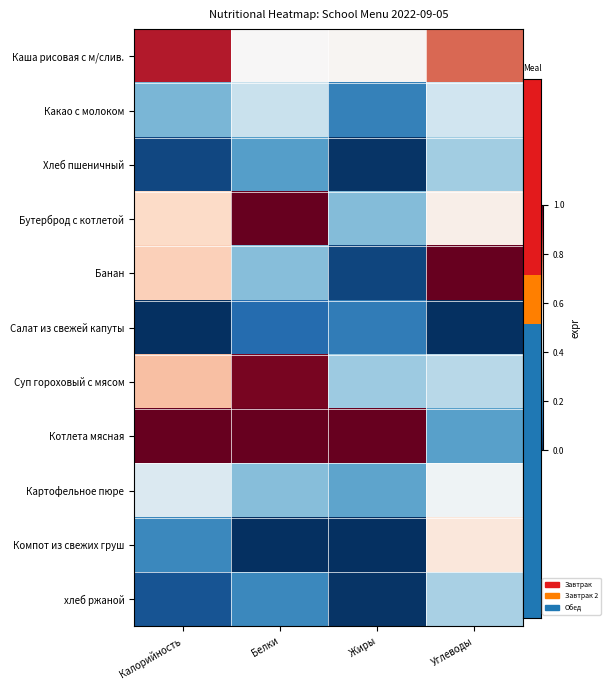

Reading left to right, extract all data points from this chart.

Каша рисовая с м/слив.: Калорийность=0.9	Белки=0.5	Жиры=0.5	Углеводы=0.8
Какао с молоком: Калорийность=0.3	Белки=0.4	Жиры=0.2	Углеводы=0.4
Хлеб пшеничный: Калорийность=0.0	Белки=0.2	Жиры=0.0	Углеводы=0.3
Бутерброд с котлетой: Калорийность=0.6	Белки=1.0	Жиры=0.3	Углеводы=0.5
Банан: Калорийность=0.6	Белки=0.3	Жиры=0.0	Углеводы=1.0
Салат из свежей капуты: Калорийность=0.0	Белки=0.1	Жиры=0.2	Углеводы=0.0
Суп гороховый с мясом: Калорийность=0.7	Белки=1.0	Жиры=0.3	Углеводы=0.4
Котлета мясная: Калорийность=1.0	Белки=1.0	Жиры=1.0	Углеводы=0.2
Картофельное пюре: Калорийность=0.4	Белки=0.3	Жиры=0.2	Углеводы=0.5
Компот из свежих груш: Калорийность=0.2	Белки=0.0	Жиры=0.0	Углеводы=0.6
хлеб ржаной: Калорийность=0.1	Белки=0.2	Жиры=0.0	Углеводы=0.3